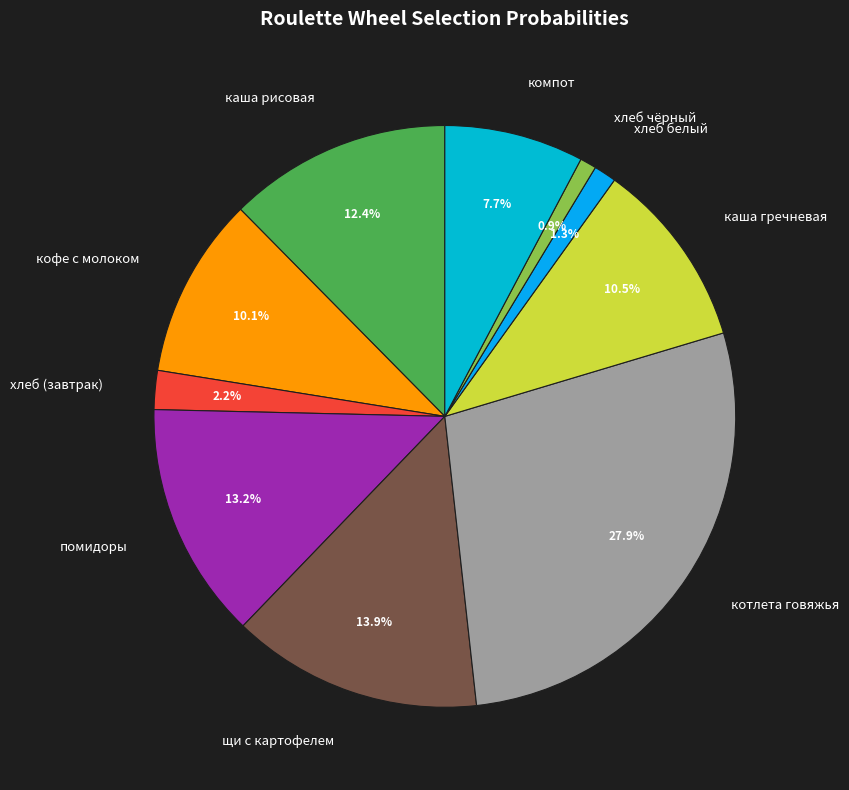

Does помидоры account for over 50% of the chart?

No